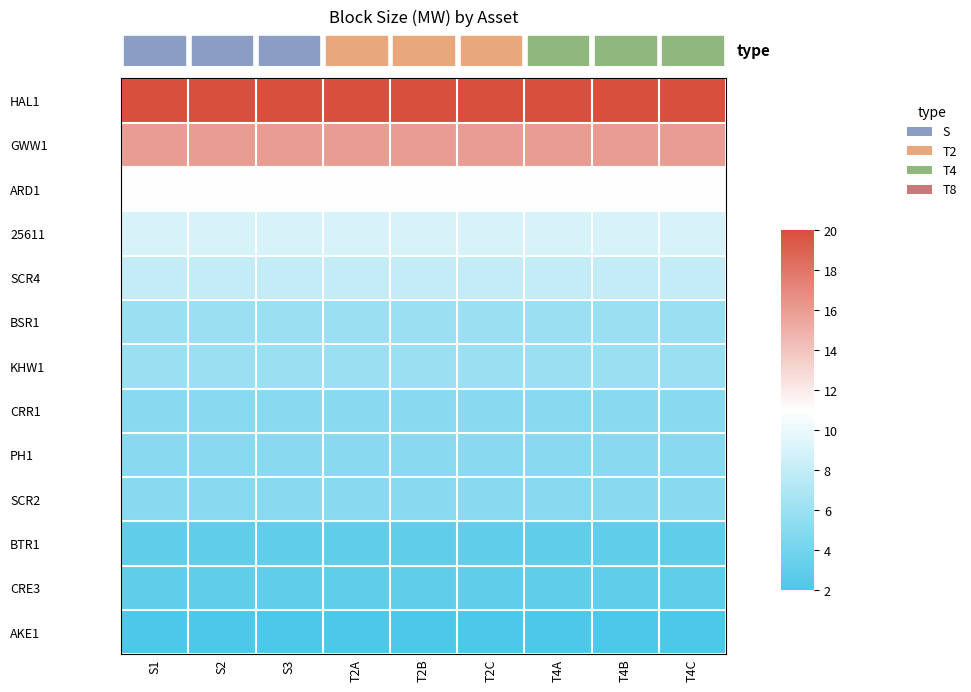

At T4A, list the series in order from largest to smallest.

HAL1, GWW1, ARD1, 25611, SCR4, BSR1, KHW1, CRR1, PH1, SCR2, BTR1, CRE3, AKE1